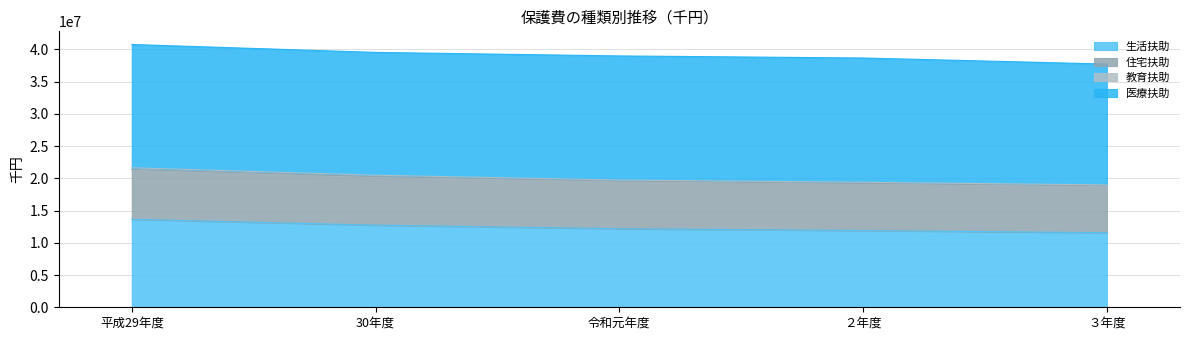

How many 生活扶助 values are between 11900354 and 12736103?

3